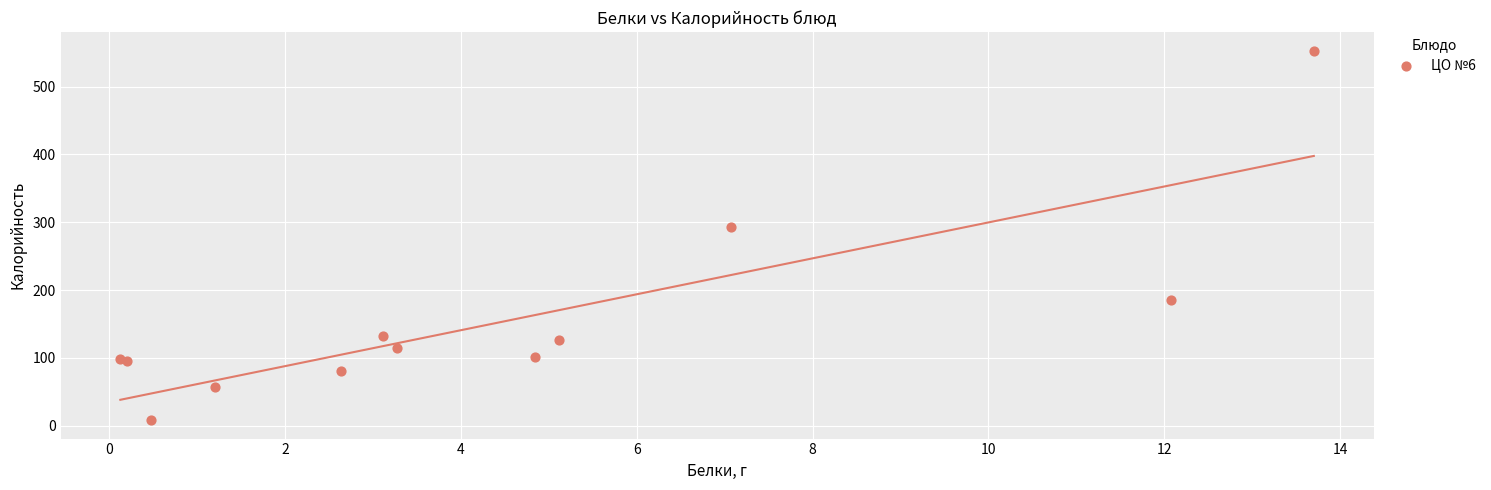

What Y value in the scatter plot is closest to 280?

293.1